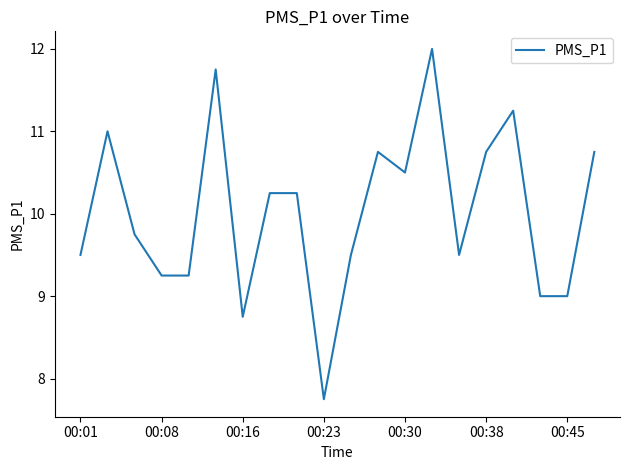

What is the greatest value displayed?

12.0